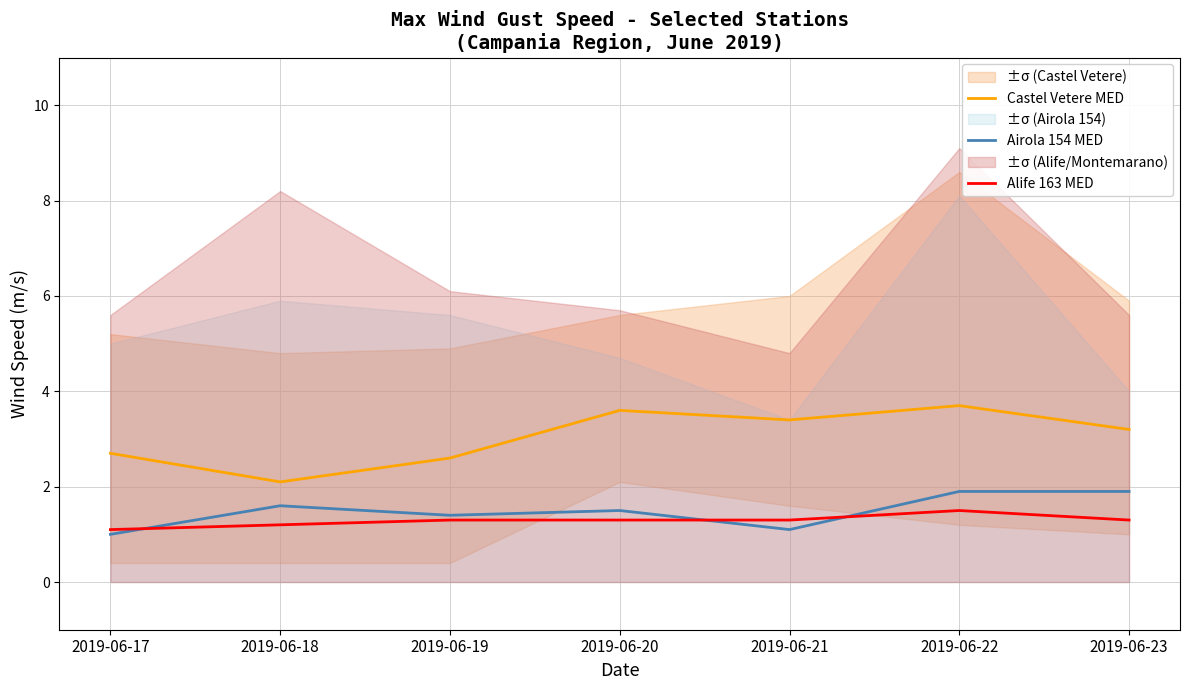

What are all the series names shown in the legend?

Castel Vetere MED, Airola 154 MED, Alife 163 MED